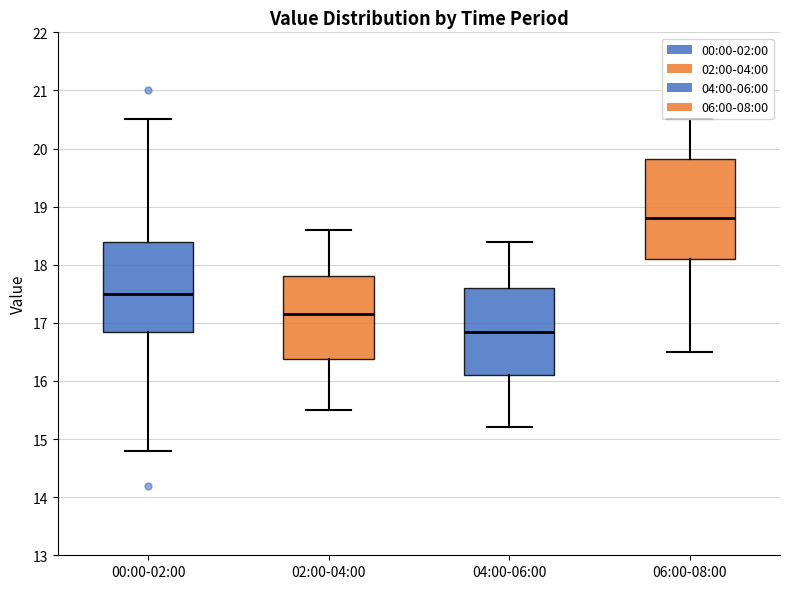

Where does the upper whisker of the box for 06:00-08:00 end on the y-axis? The values are not printed on the chart, so give them approximately, as read against the axis.

20.5